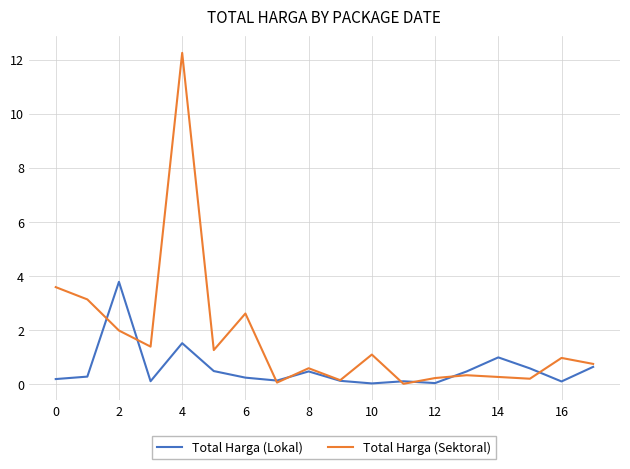

What is the maximum value shown in the chart?

12.2